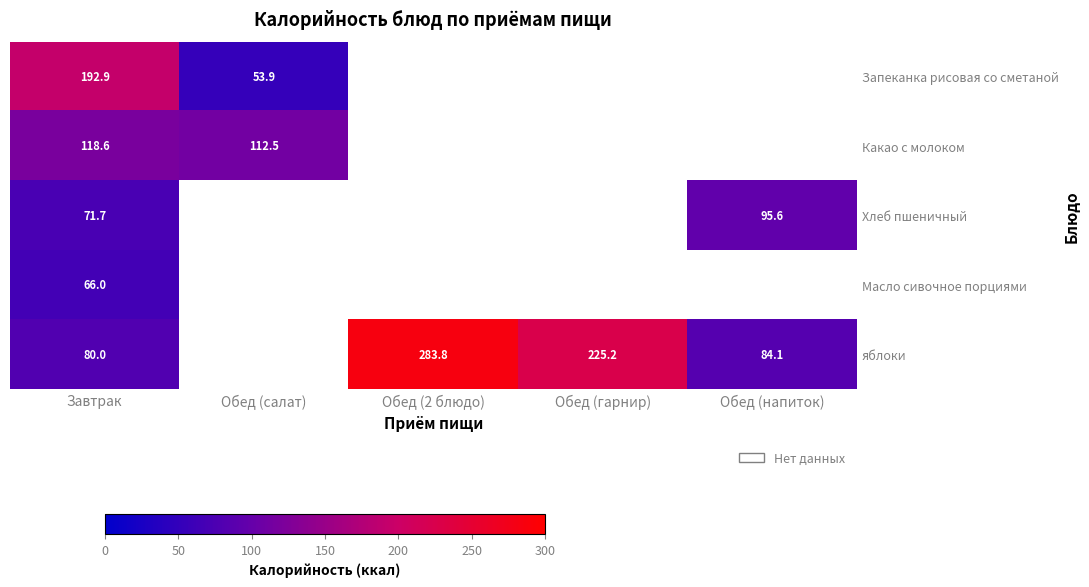

Where is Запеканка рисовая со сметаной nearest to the value 123?

Обед (салат)